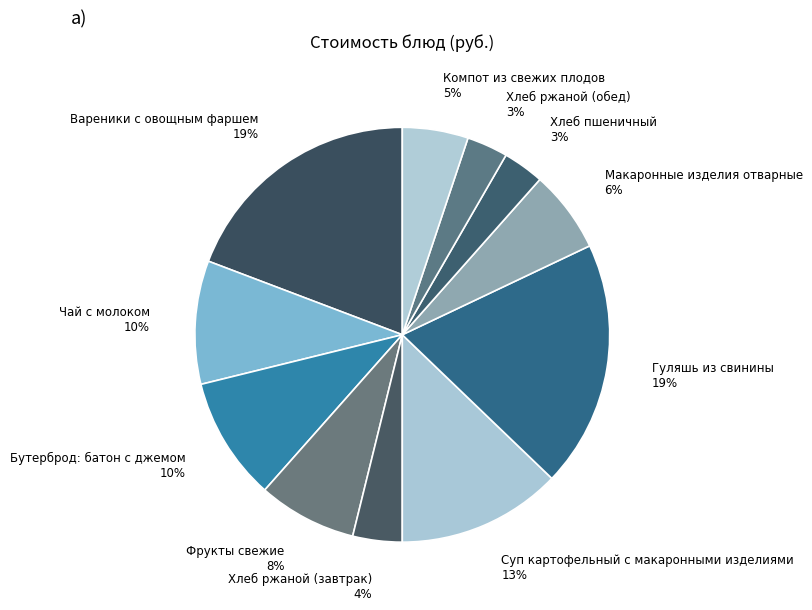

Count the number of slices in the pie.

11